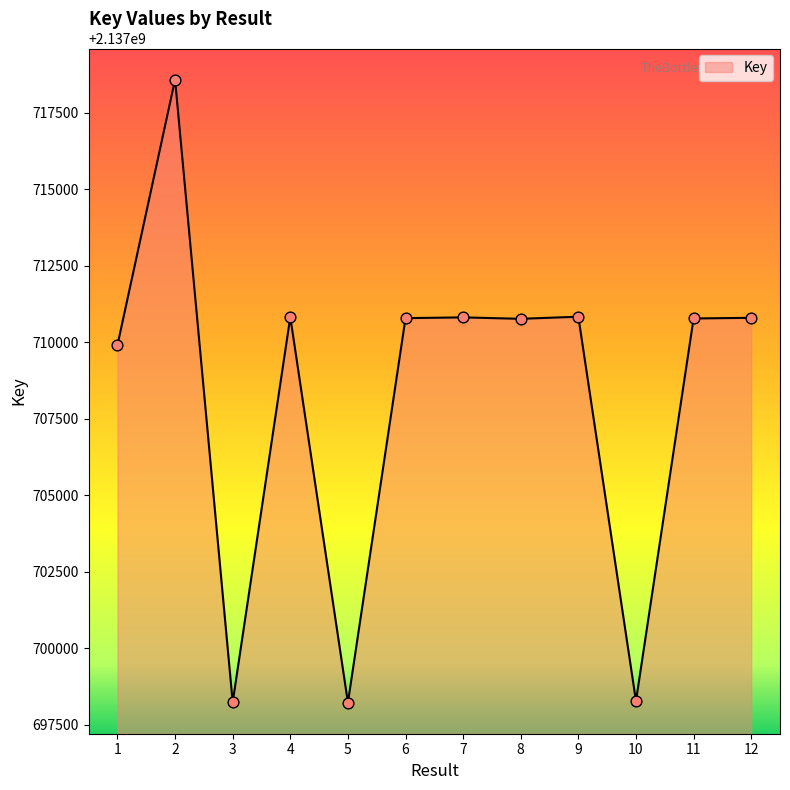

What is the change in value from 1 to 5?

-11687